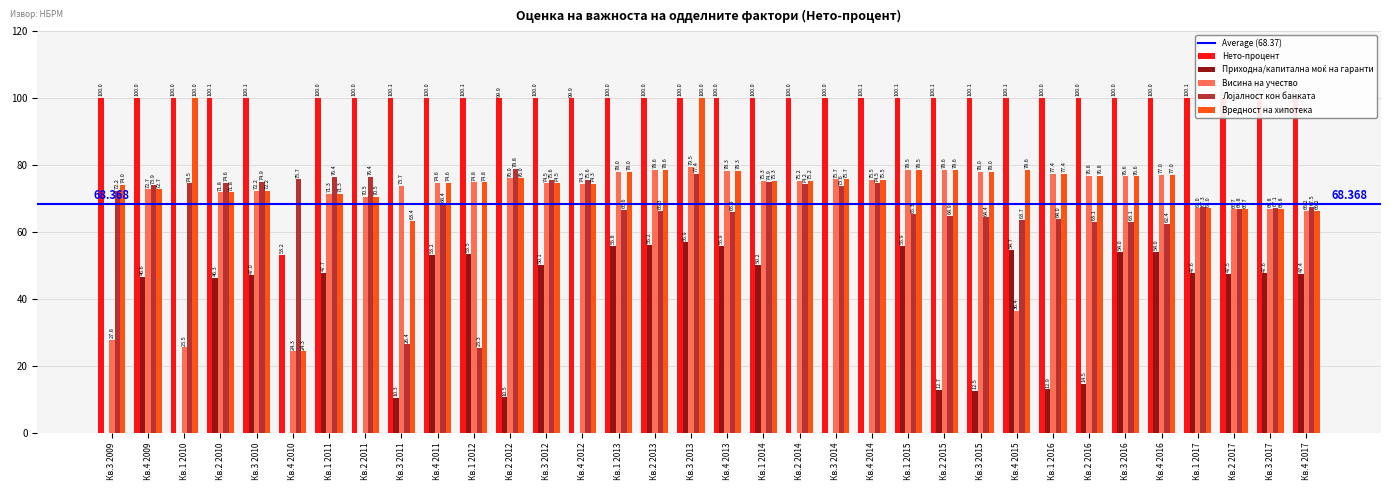

The value of Вредност на хипотека at Кв.1 2010 is 100.0. True or false?

True